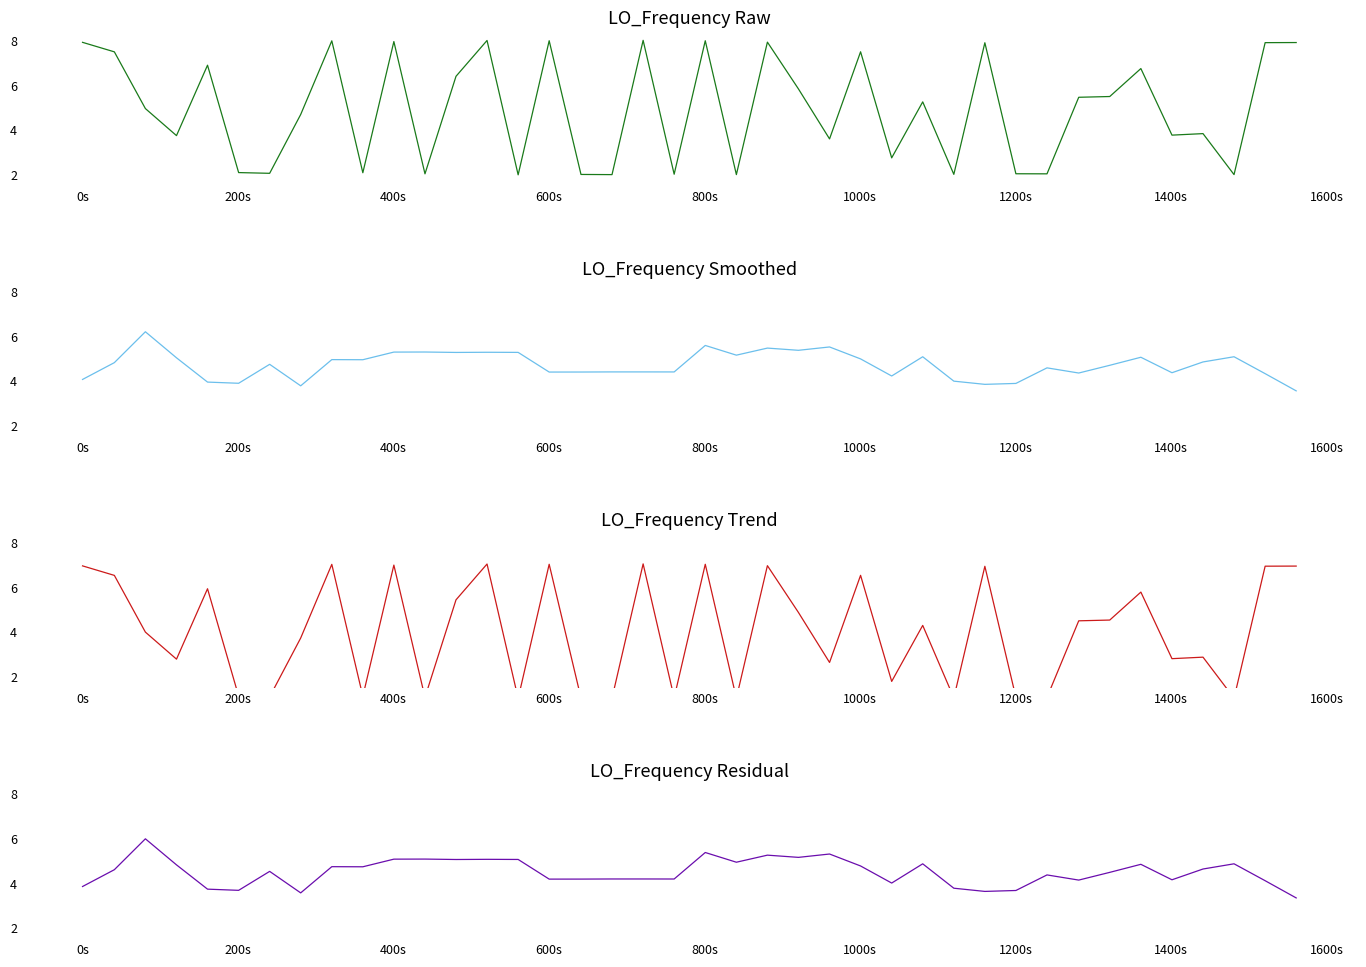

At how many categories does at least one series exceed 5?

27